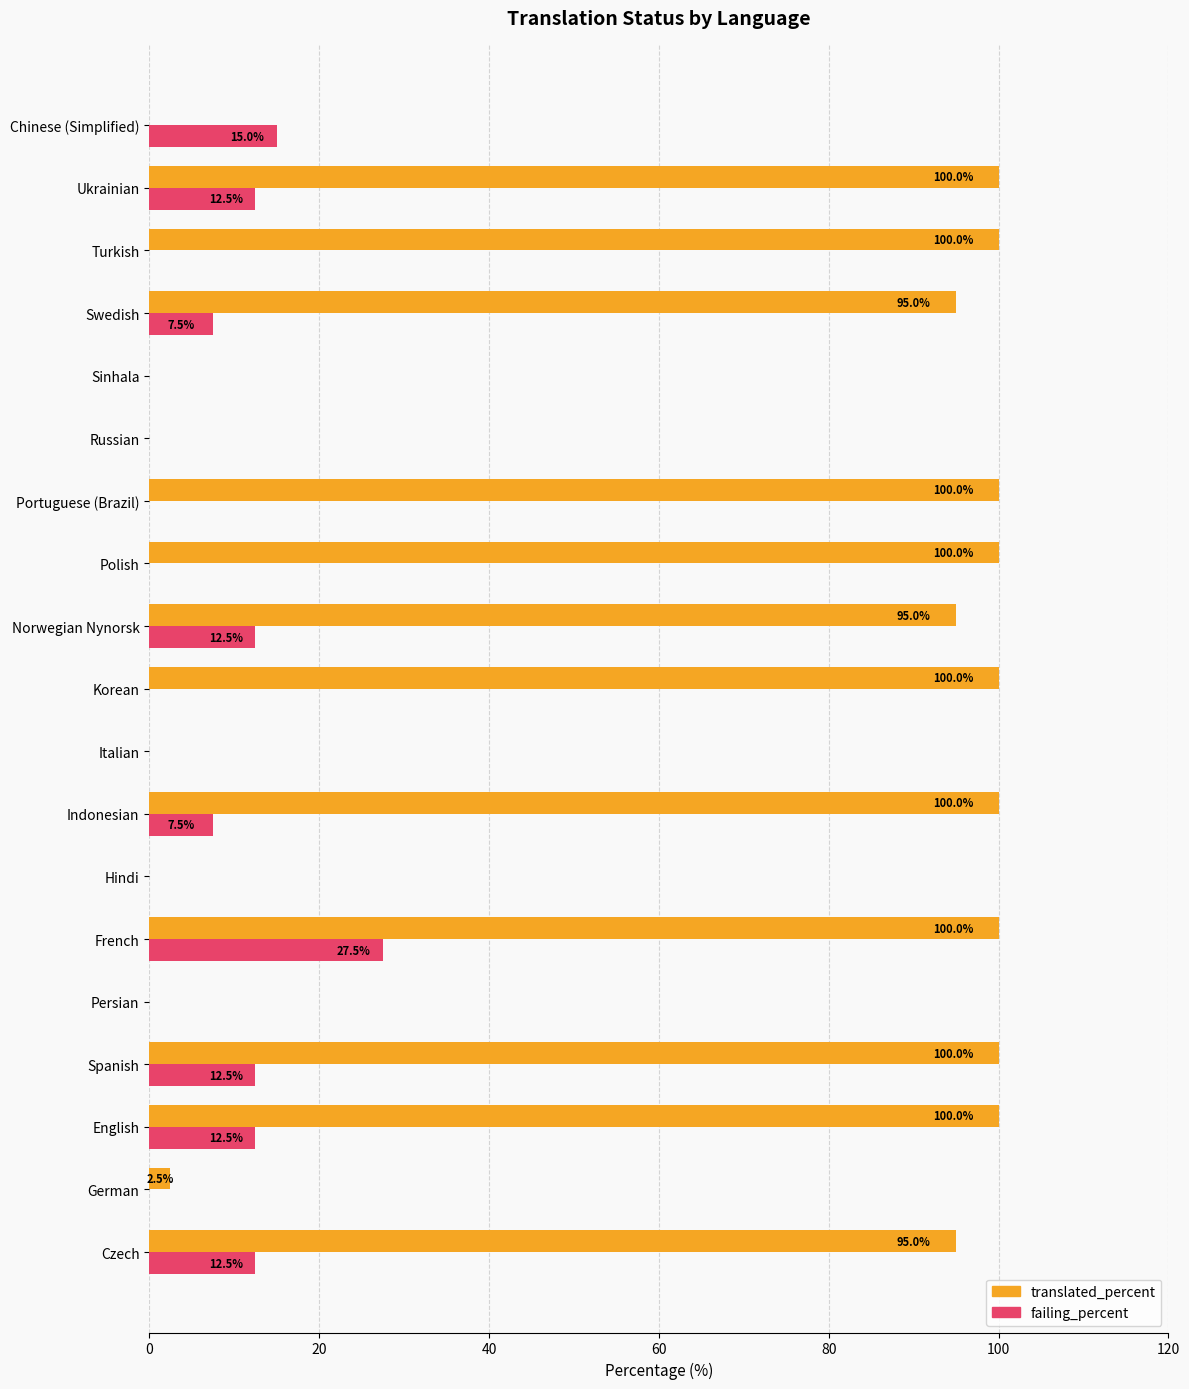

Is it true that failing_percent equals -17.2 at Persian?

False